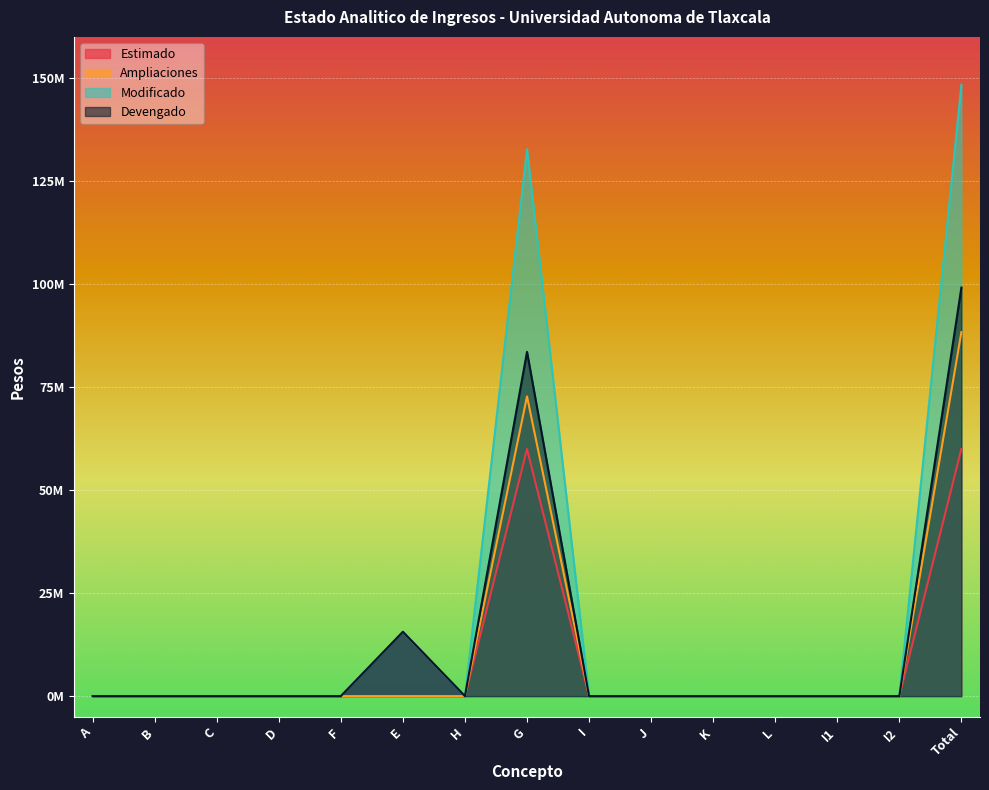

The value of Modificado at Total is 148352623. True or false?

True